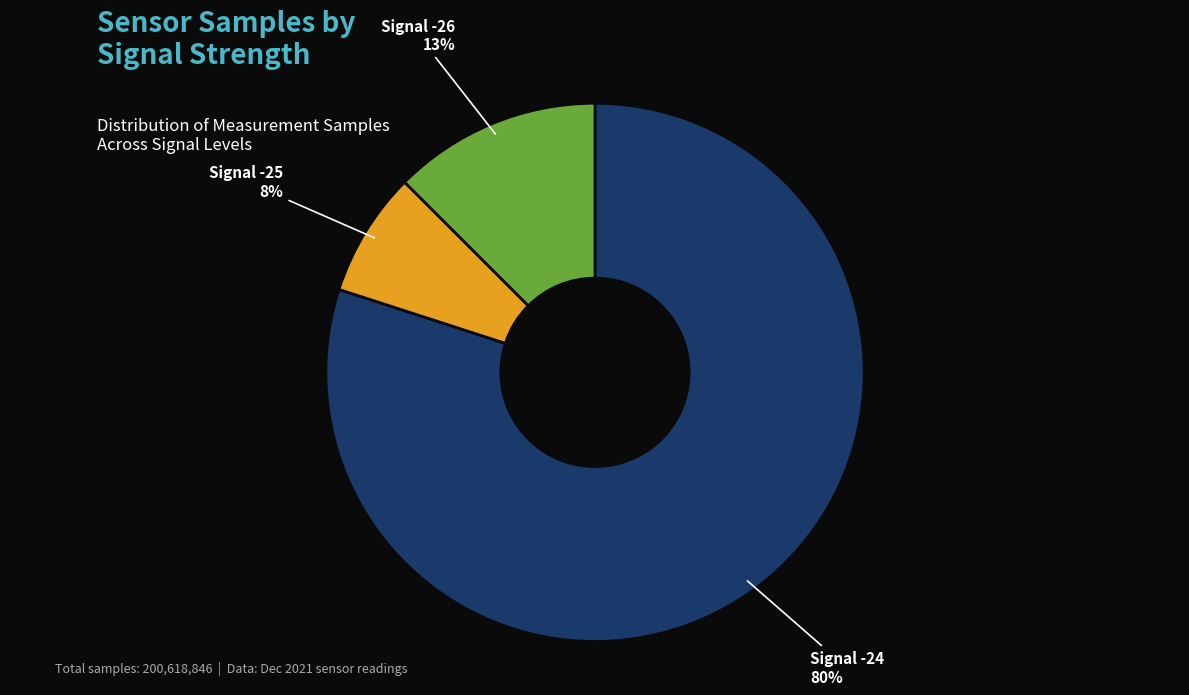

Which slice is the smallest?

Signal -25